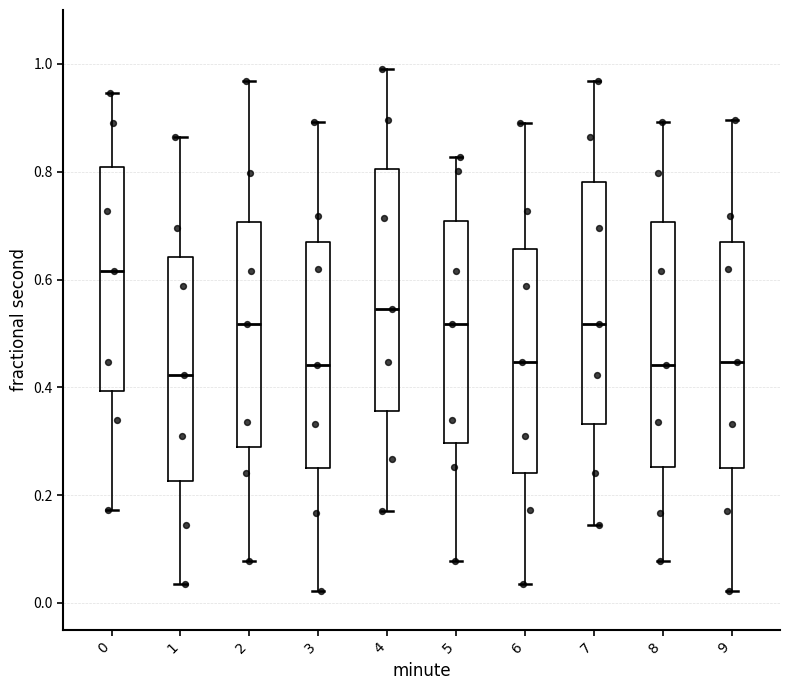

Reading left to right, transcribe this box plot: for each box, give where its median line is, the range the box spans, and where its two whiskers end, as read against the y-axis. The values are not printed on the chart, so give them approximately, as read against the axis.

0: median 0.62, box 0.40 to 0.80, whiskers 0.18 to 0.94
1: median 0.42, box 0.22 to 0.64, whiskers 0.04 to 0.86
2: median 0.52, box 0.28 to 0.70, whiskers 0.08 to 0.96
3: median 0.44, box 0.24 to 0.66, whiskers 0.02 to 0.90
4: median 0.54, box 0.36 to 0.80, whiskers 0.18 to 1.00
5: median 0.52, box 0.30 to 0.70, whiskers 0.08 to 0.82
6: median 0.44, box 0.24 to 0.66, whiskers 0.04 to 0.90
7: median 0.52, box 0.34 to 0.78, whiskers 0.14 to 0.96
8: median 0.44, box 0.26 to 0.70, whiskers 0.08 to 0.90
9: median 0.44, box 0.26 to 0.66, whiskers 0.02 to 0.90